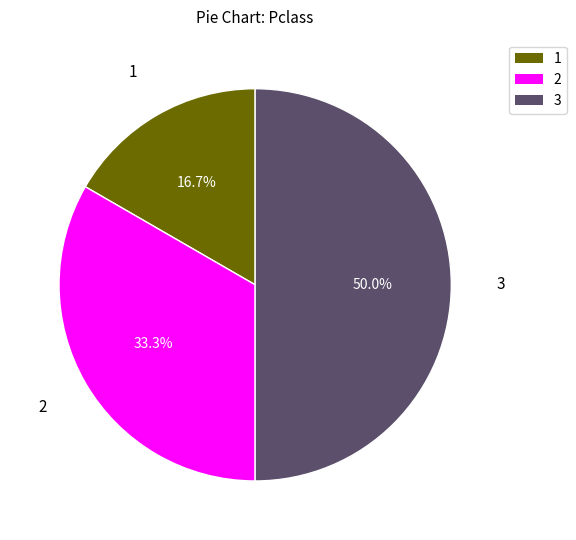

How much of the chart is everything except 2?

66.7%